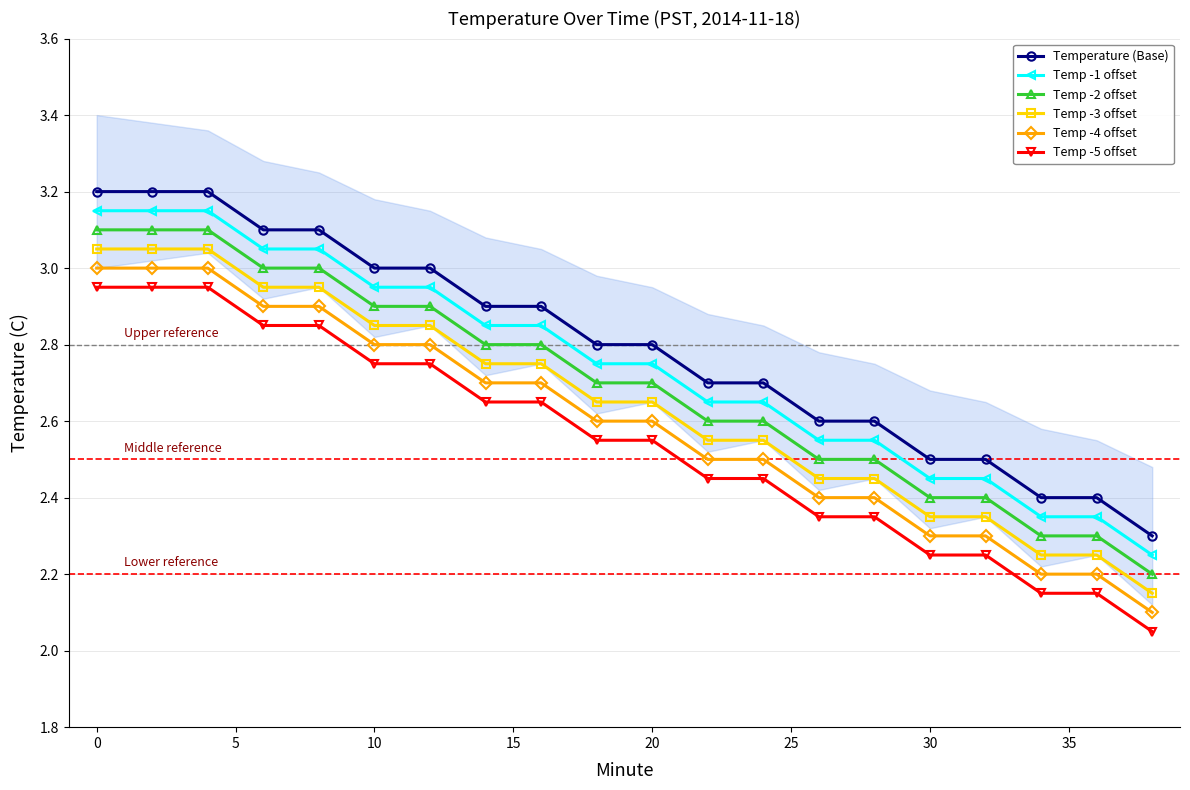

What is the smallest value displayed?

2.0